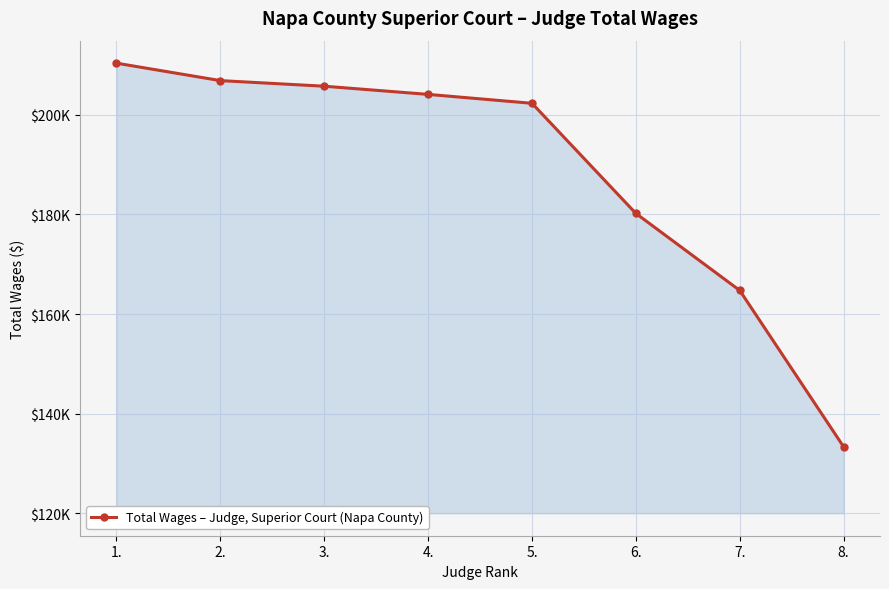

Where does the data first go above 204111?

1.